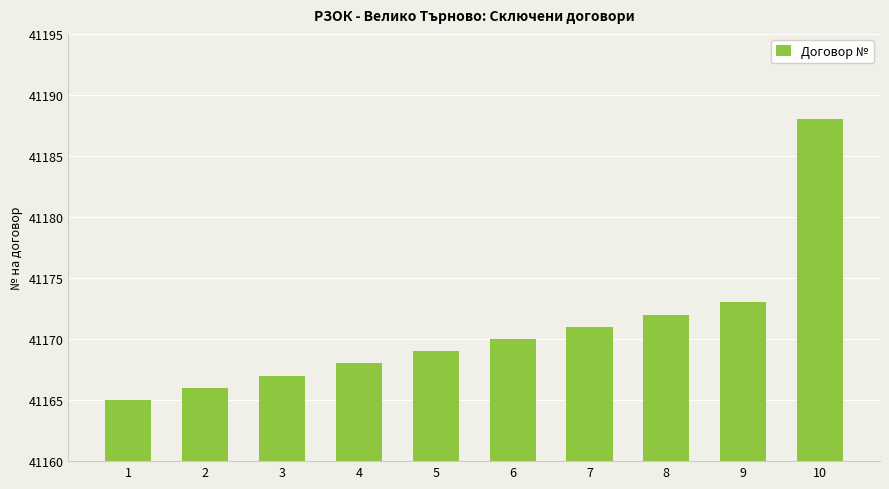

The chart shows a value of 41165 at 1. True or false?

True